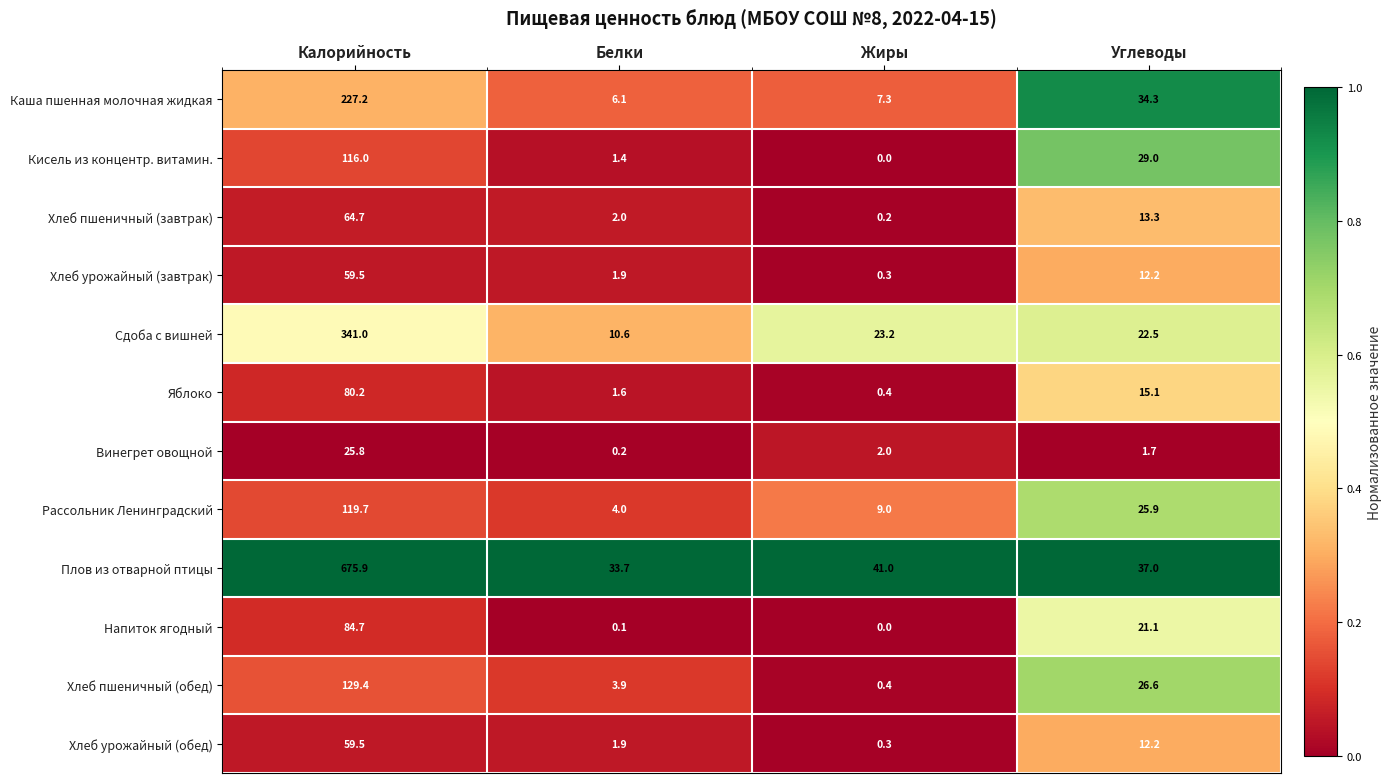

What is the spread (max minus min) of values at Белки?

33.6